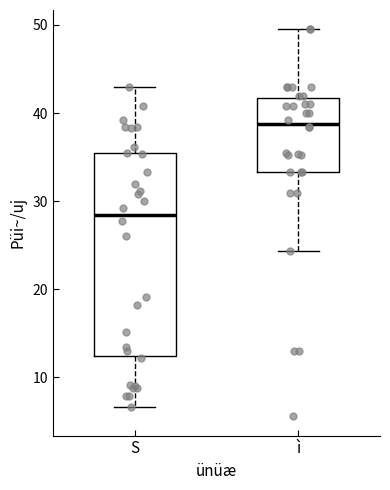

Which box is the tallest, from its lower edge to its upper edge?

S